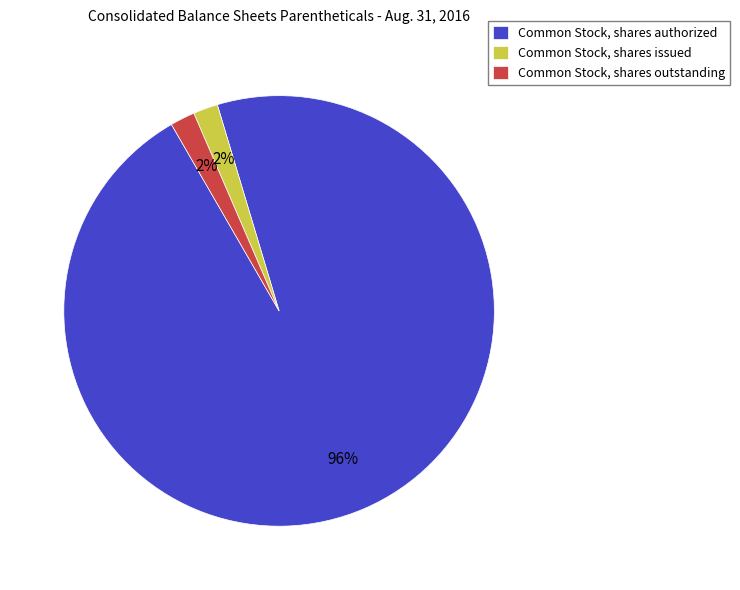

Which slice represents more than half of the pie?

Common Stock, shares authorized